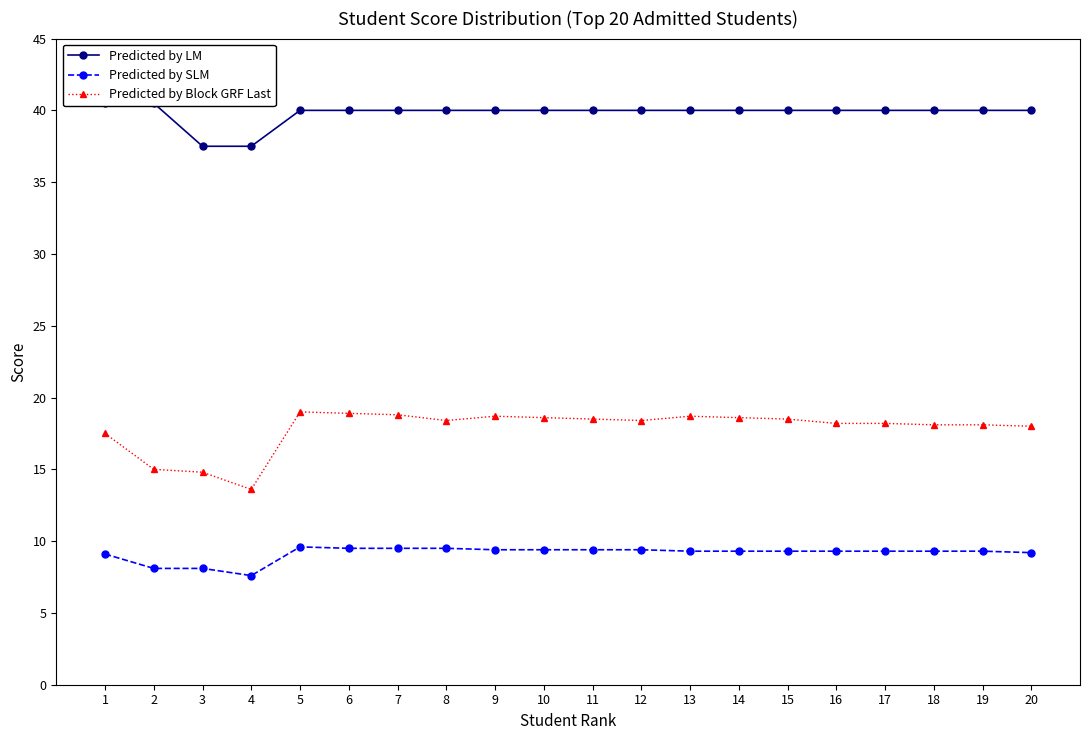

What is the difference between the maximum and minimum values in the Predicted by SLM series?

2.0